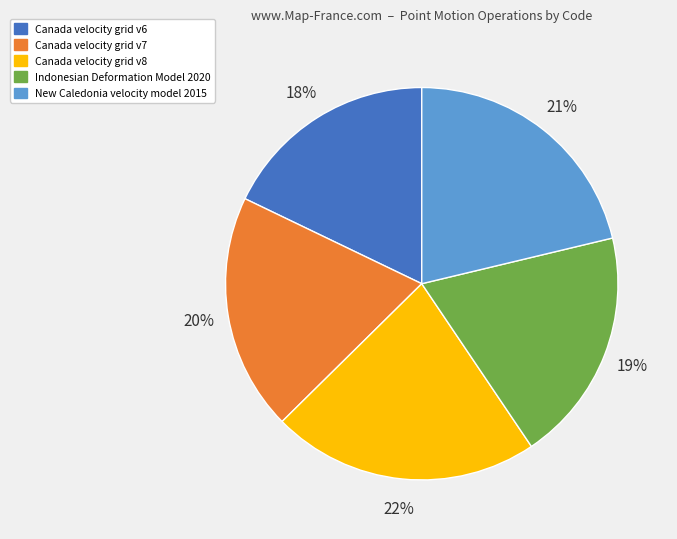

What is the ratio of the value at New Caledonia velocity model 2015 to the value at Canada velocity grid v6?

1.2